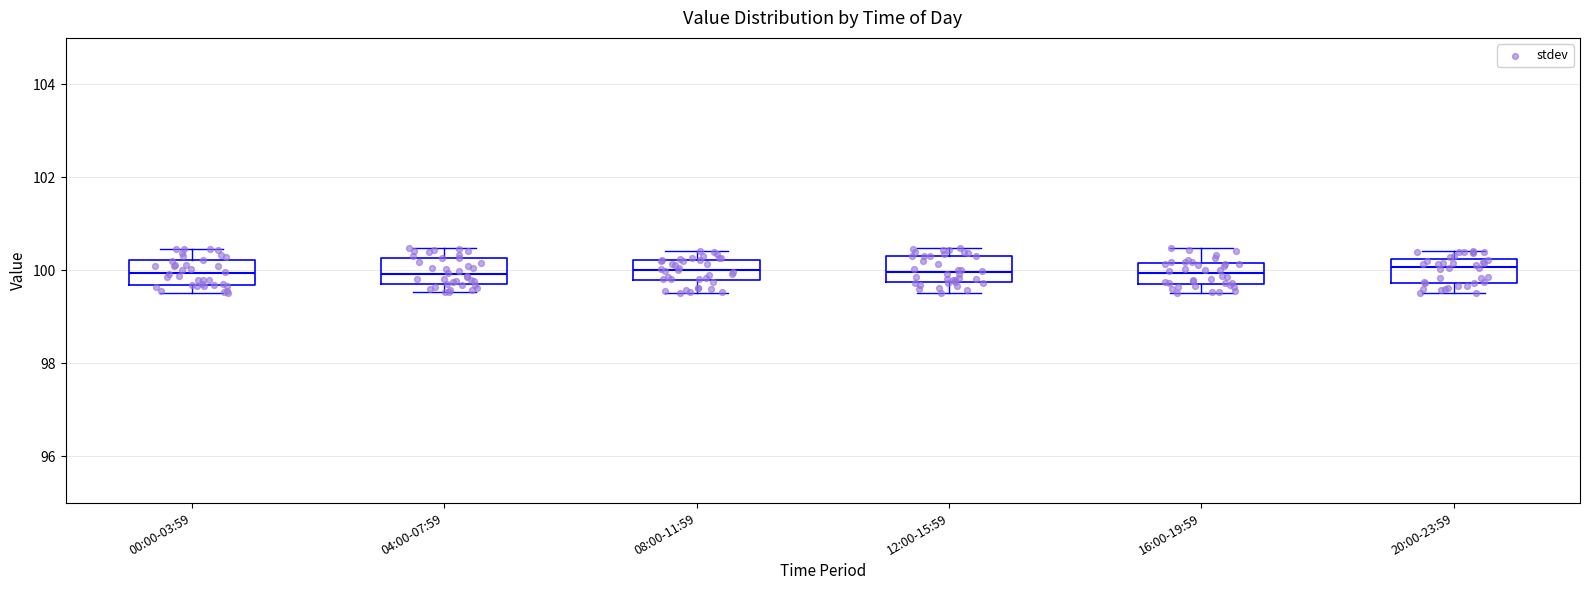

Reading left to right, read every box against the y-axis: the position of its median line, the range the box covers, and the ends of its whiskers. The values are not printed on the chart, so give them approximately, as read against the axis.

00:00-03:59: median 100.0, box 99.6 to 100.2, whiskers 99.6 (just below the box's lower edge) to 100.4
04:00-07:59: median 100.0, box 99.6 to 100.2, whiskers 99.6 (just below the box's lower edge) to 100.4
08:00-11:59: median 100.0, box 99.8 to 100.2, whiskers 99.6 to 100.4
12:00-15:59: median 100.0, box 99.8 to 100.4, whiskers 99.6 to 100.4 (just above the box's upper edge)
16:00-19:59: median 100.0, box 99.8 to 100.2, whiskers 99.6 to 100.4
20:00-23:59: median 100.0, box 99.8 to 100.2, whiskers 99.6 to 100.4